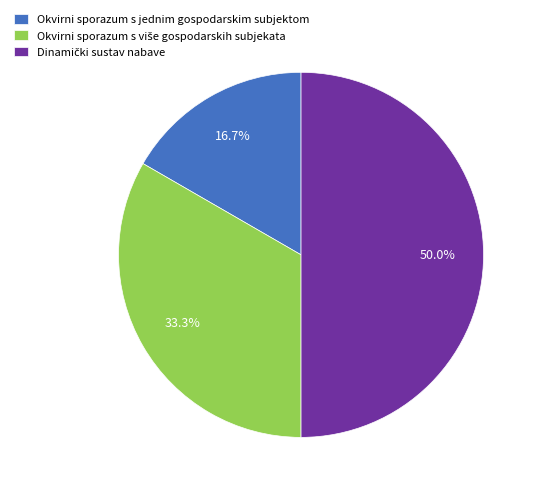

Which slice is the smallest?

Okvirni sporazum s jednim gospodarskim subjektom